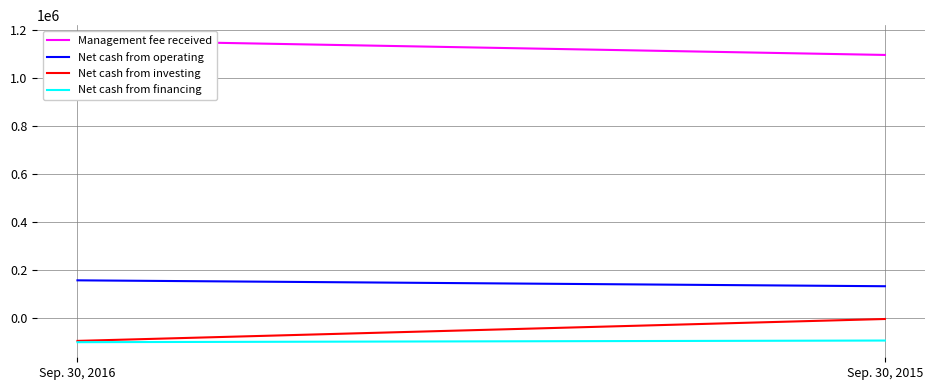

At which label does Net cash from financing reach its peak?

Sep. 30, 2015